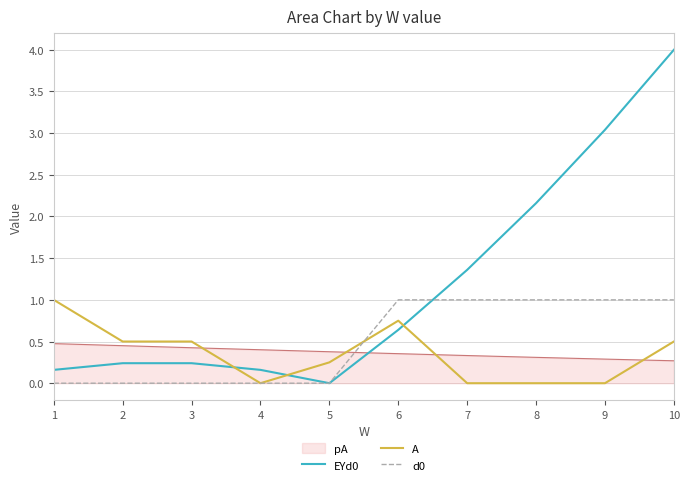

True or false: A has a value of -0.4 at 9.

False